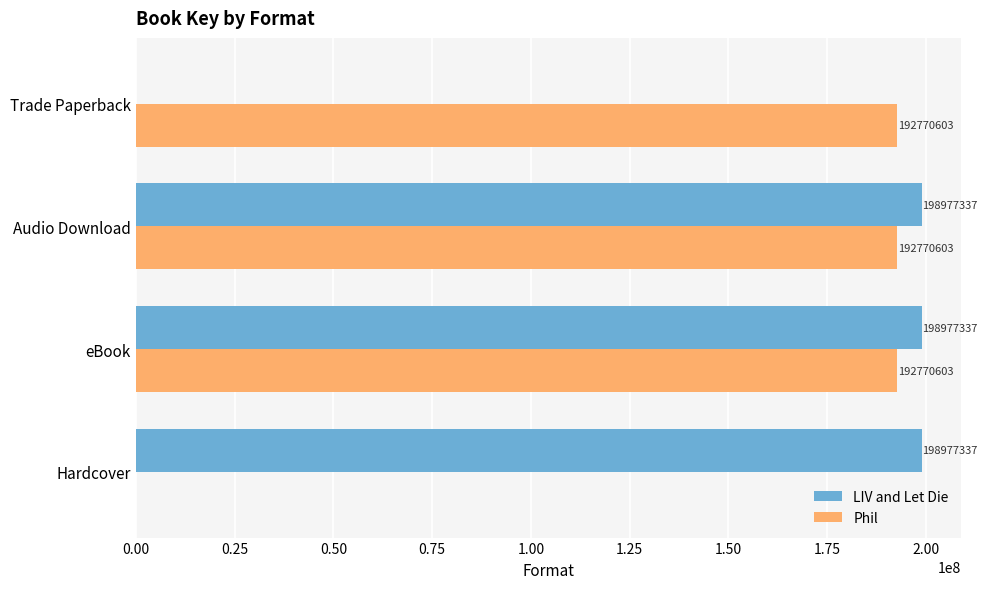

At which label is LIV and Let Die closest to 99488668?

Trade Paperback